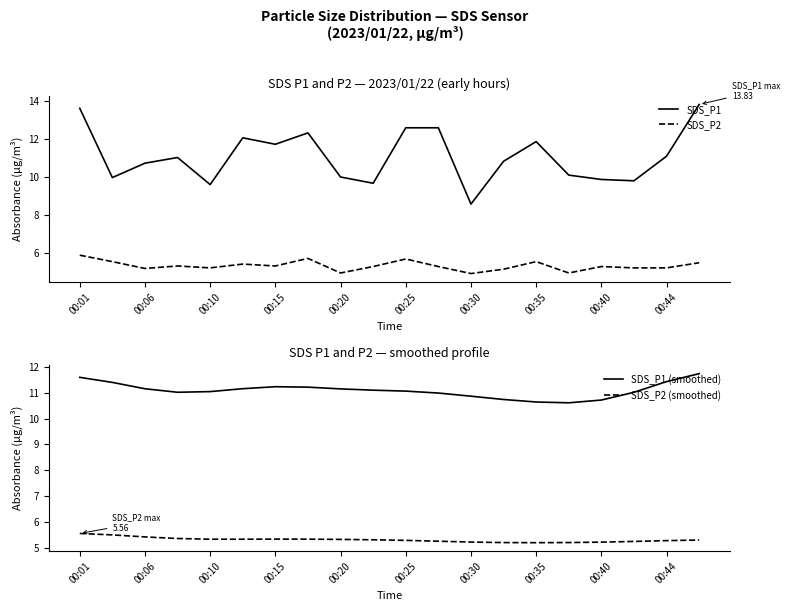

Which series has the largest total across all categories?

SDS_P1